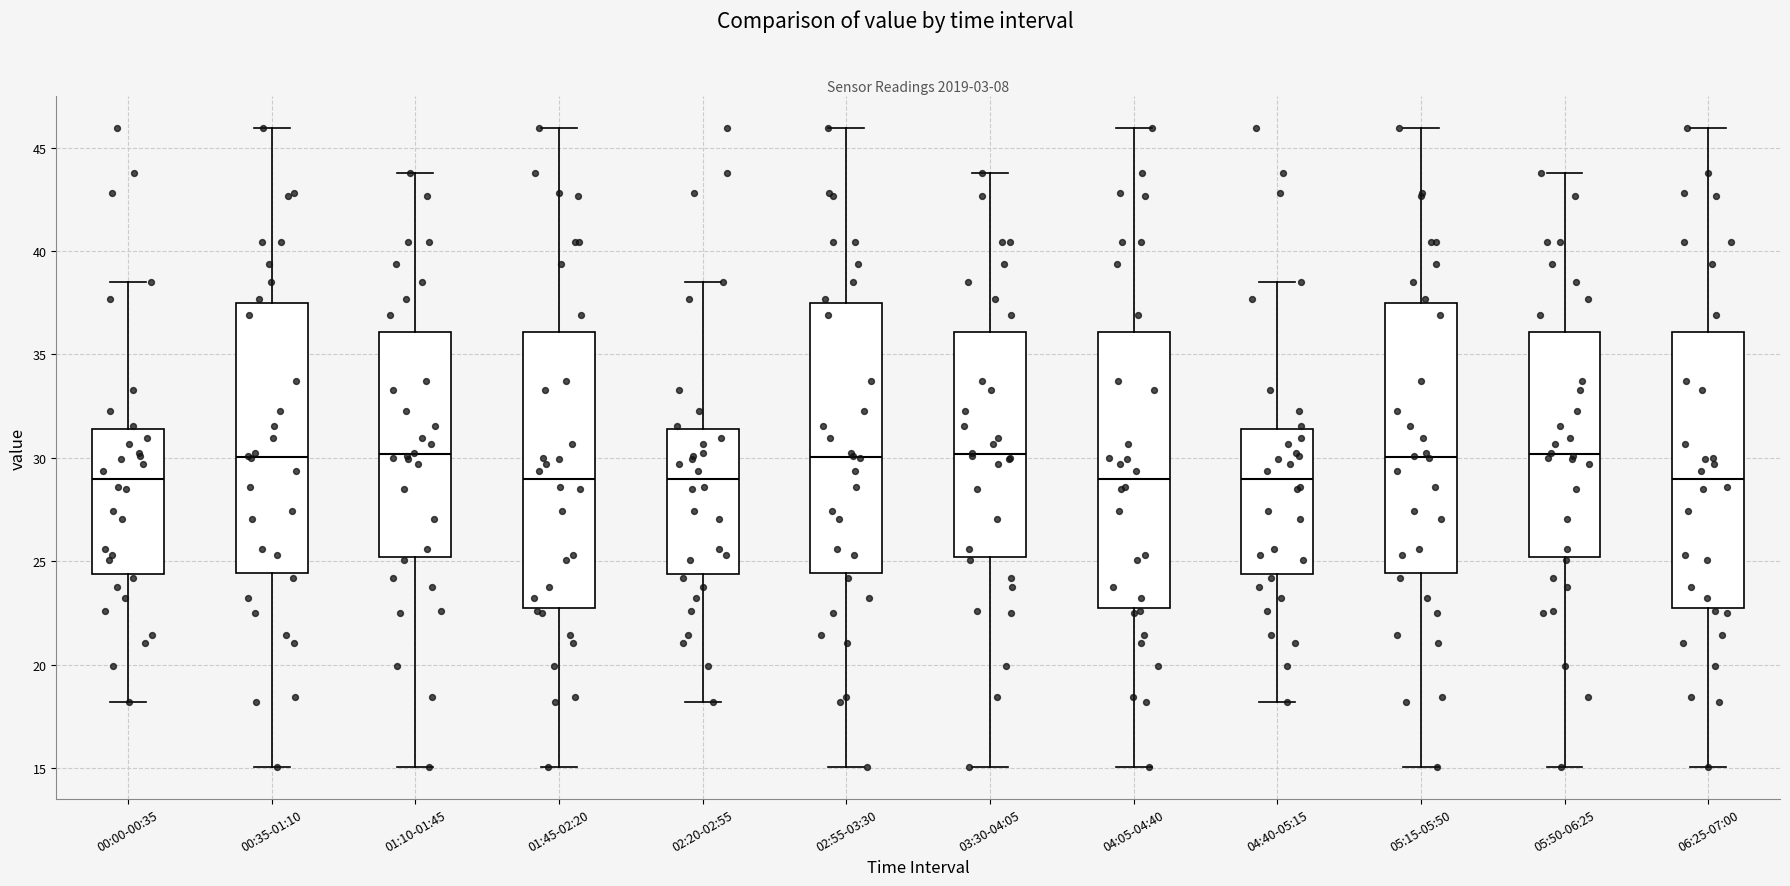

Reading left to right, transcribe this box plot: for each box, give where its median line is, the range the box spans, and where its two whiskers end, as read against the y-axis. The values are not printed on the chart, so give them approximately, as read against the axis.

00:00-00:35: median 29.0, box 24.5 to 31.5, whiskers 18.0 to 38.5
00:35-01:10: median 30.0, box 24.5 to 37.5, whiskers 15.0 to 46.0
01:10-01:45: median 30.0, box 25.0 to 36.0, whiskers 15.0 to 44.0
01:45-02:20: median 29.0, box 22.5 to 36.0, whiskers 15.0 to 46.0
02:20-02:55: median 29.0, box 24.5 to 31.5, whiskers 18.0 to 38.5
02:55-03:30: median 30.0, box 24.5 to 37.5, whiskers 15.0 to 46.0
03:30-04:05: median 30.0, box 25.0 to 36.0, whiskers 15.0 to 44.0
04:05-04:40: median 29.0, box 22.5 to 36.0, whiskers 15.0 to 46.0
04:40-05:15: median 29.0, box 24.5 to 31.5, whiskers 18.0 to 38.5
05:15-05:50: median 30.0, box 24.5 to 37.5, whiskers 15.0 to 46.0
05:50-06:25: median 30.0, box 25.0 to 36.0, whiskers 15.0 to 44.0
06:25-07:00: median 29.0, box 22.5 to 36.0, whiskers 15.0 to 46.0